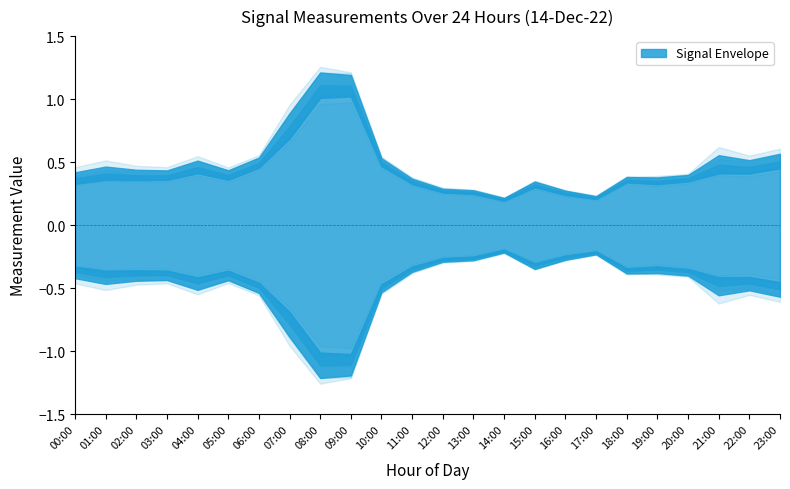

Does the chart have visible grid lines?

No